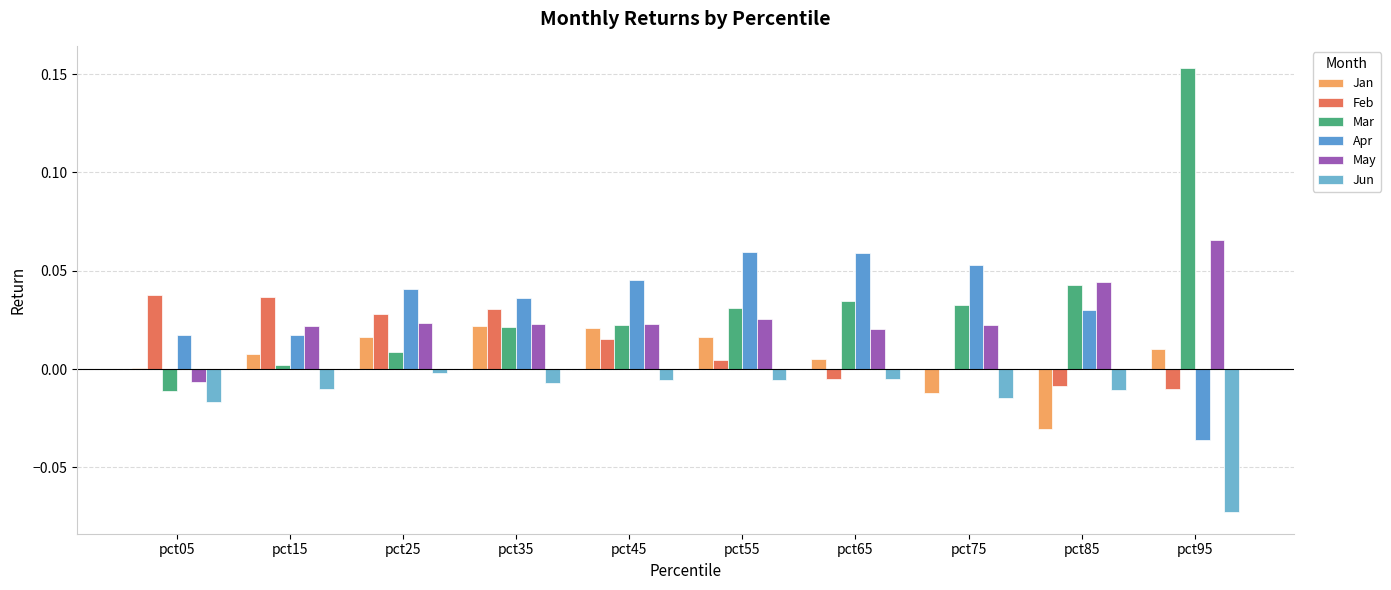

List the labels in order of Feb value, largest first.

pct05, pct15, pct35, pct25, pct45, pct55, pct75, pct65, pct85, pct95